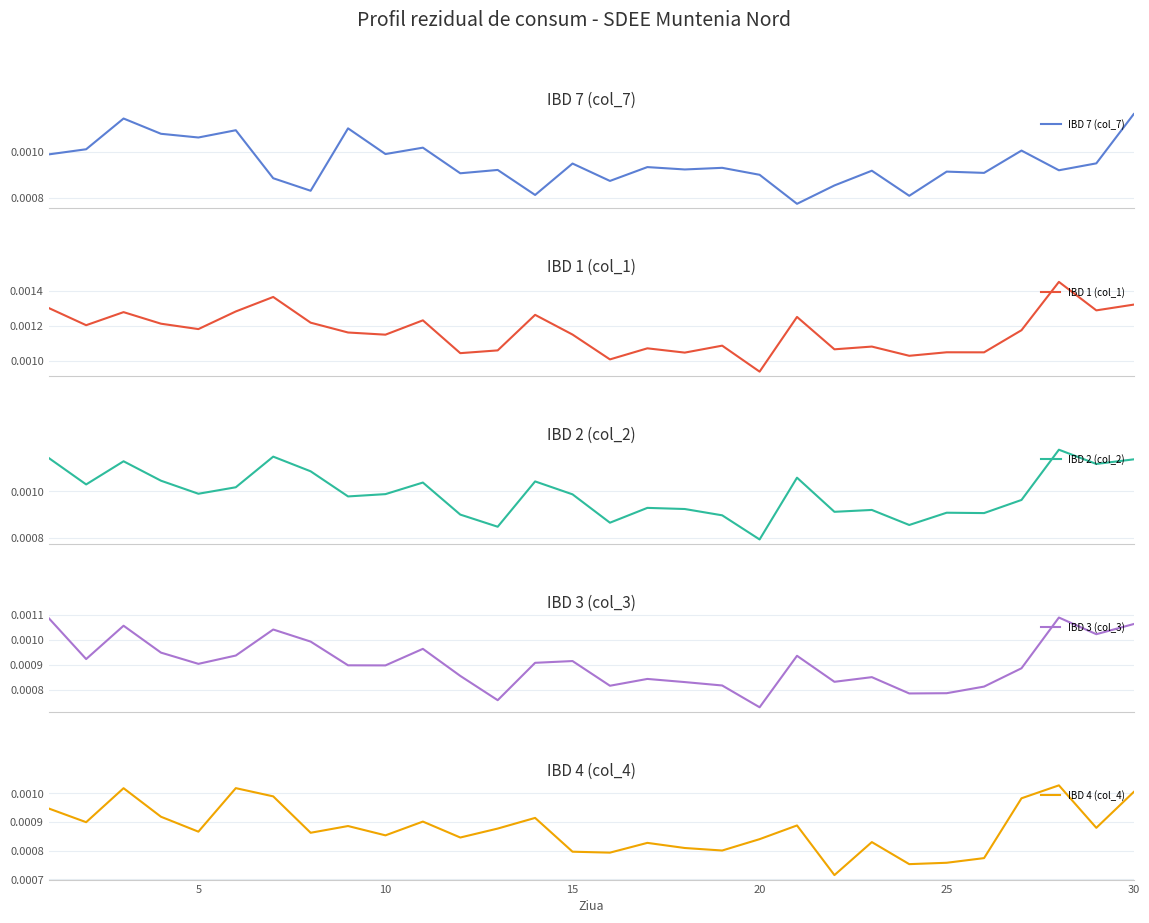

In IBD 7 (col_7), how many points are higher than both neighbors (excluding endpoints)?

11